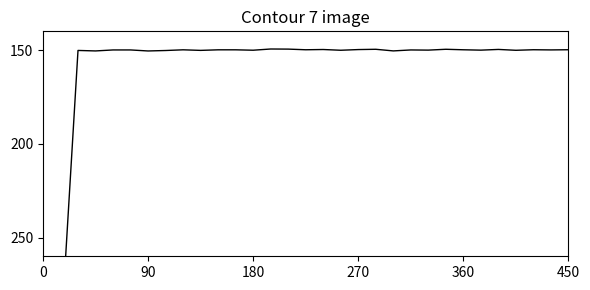

What is the difference between the values at 180 and 450?

0.3